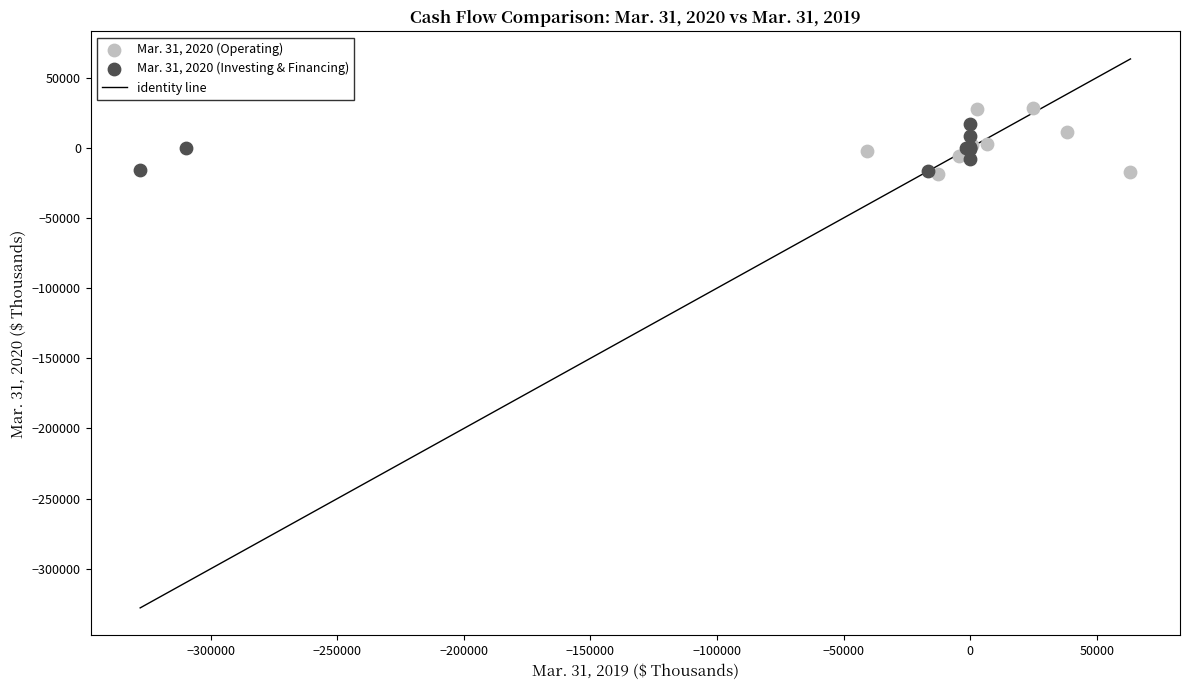

Which series reaches the maximum Y coordinate?

Mar. 31, 2020 (Operating)